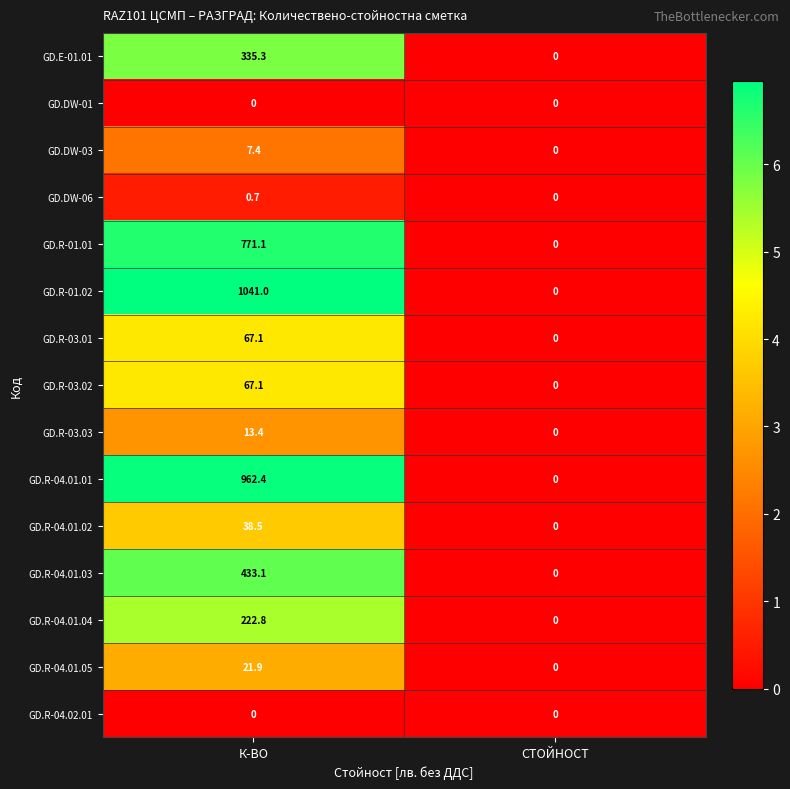

At which category is the sum across all series the highest?

К-ВО